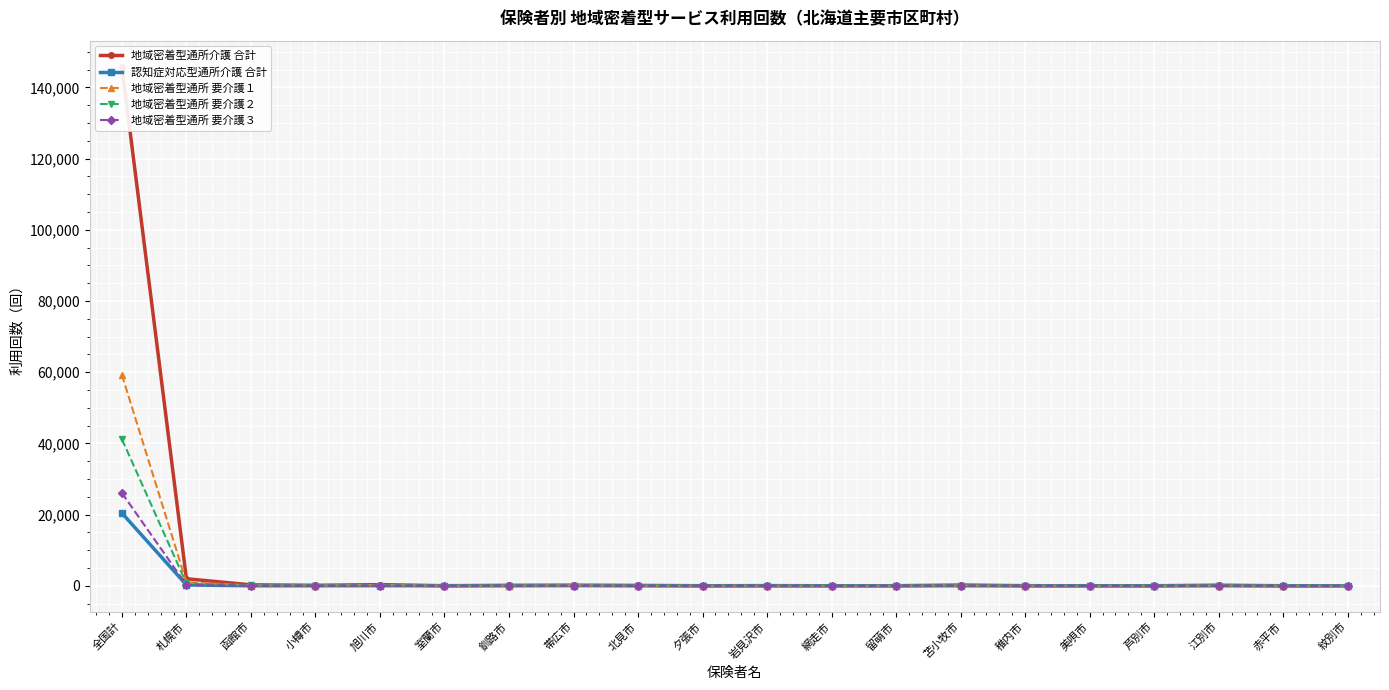

Where do 認知症対応型通所介護 合計 and 地域密着型通所 要介護３ first cross each other?

全国計 and 札幌市